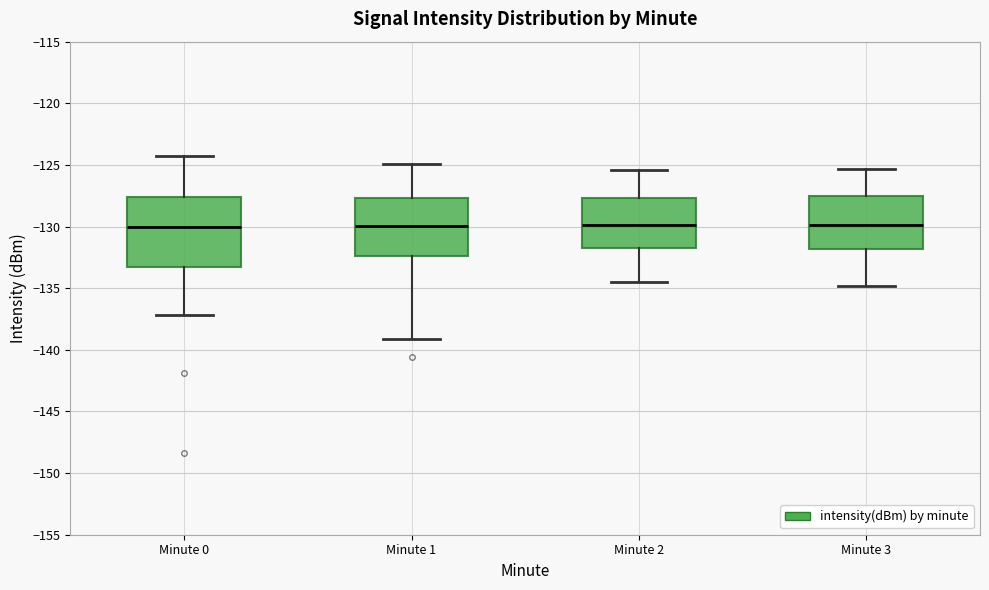

Which box is the tallest, from its lower edge to its upper edge?

Minute 0